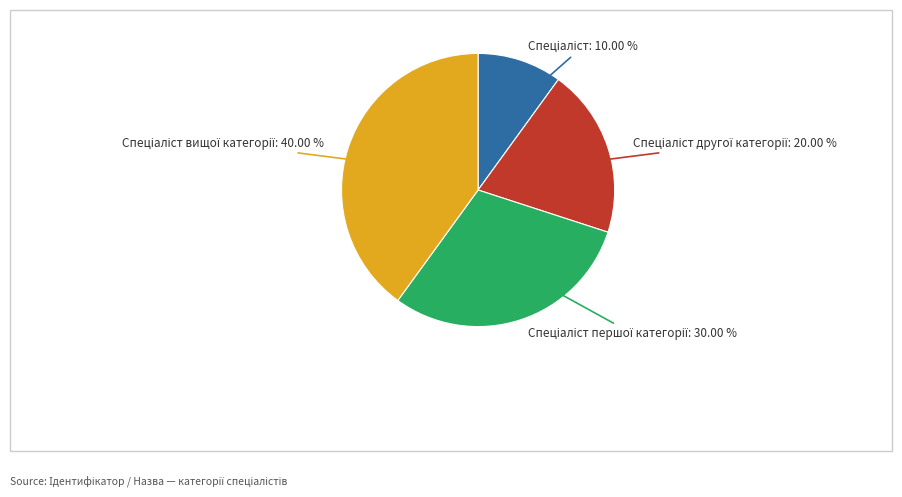

Does any single category account for the majority?

No